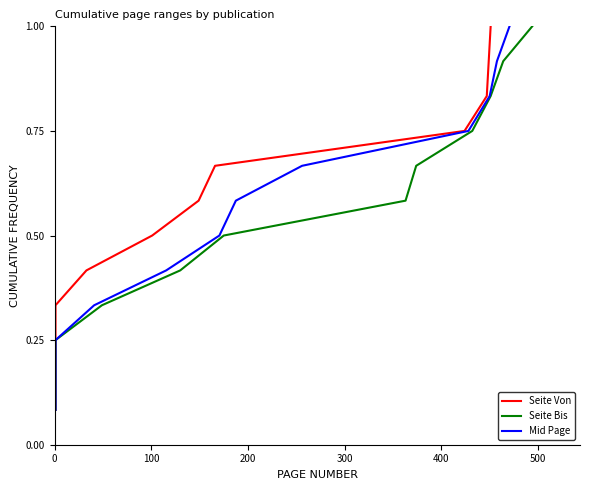

Reading left to right, what are all the values shown in this chart?

Seite Von: 0.1	0.2	0.2	0.3	0.4	0.5	0.6	0.7	0.8	0.8	0.9	1.0
Seite Bis: 0.1	0.2	0.2	0.3	0.4	0.5	0.6	0.7	0.8	0.8	0.9	1.0
Mid Page: 0.1	0.2	0.2	0.3	0.4	0.5	0.6	0.7	0.8	0.8	0.9	1.0